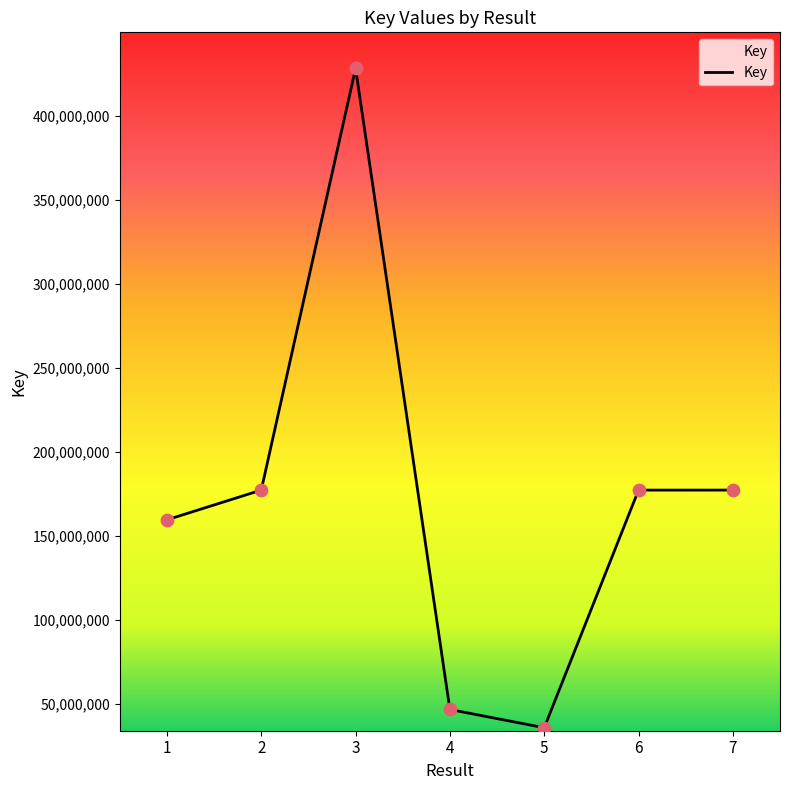

Which has a higher value, 5 or 6?

6